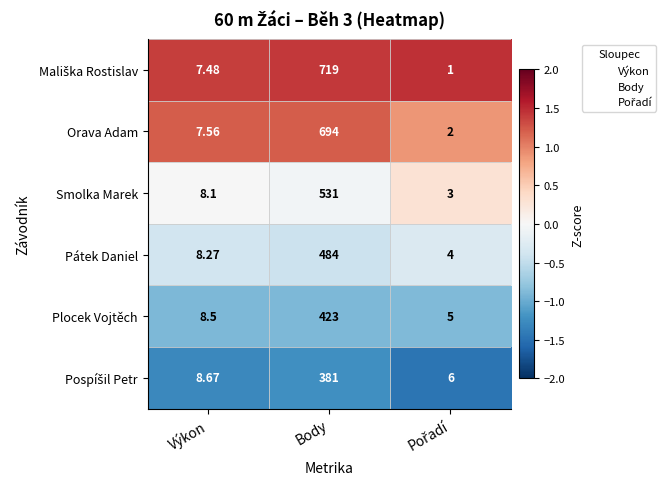

At which category is the sum across all series the highest?

Body